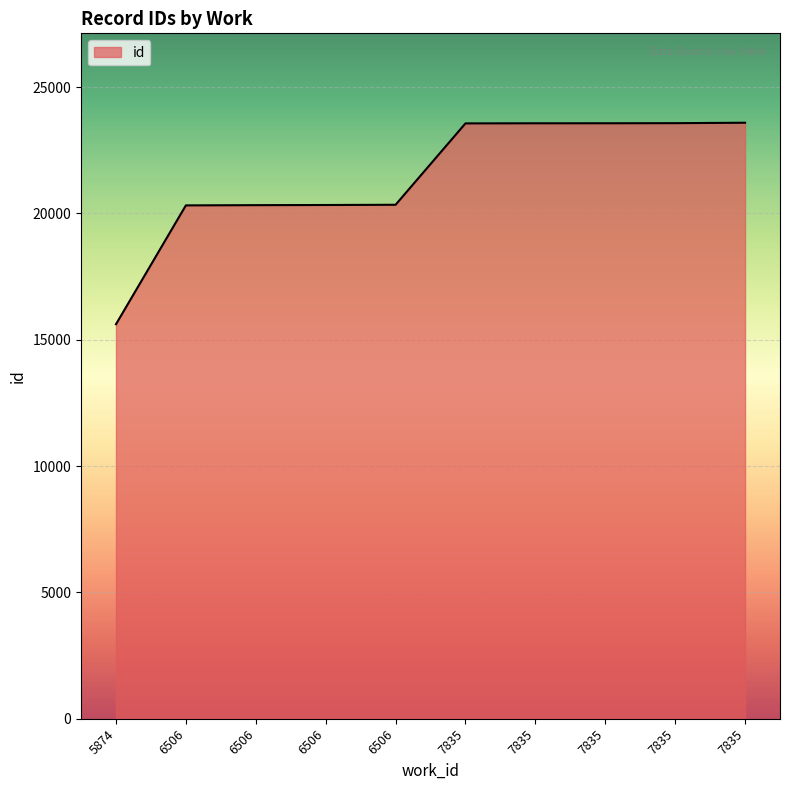

How many lines are shown in the chart?

1